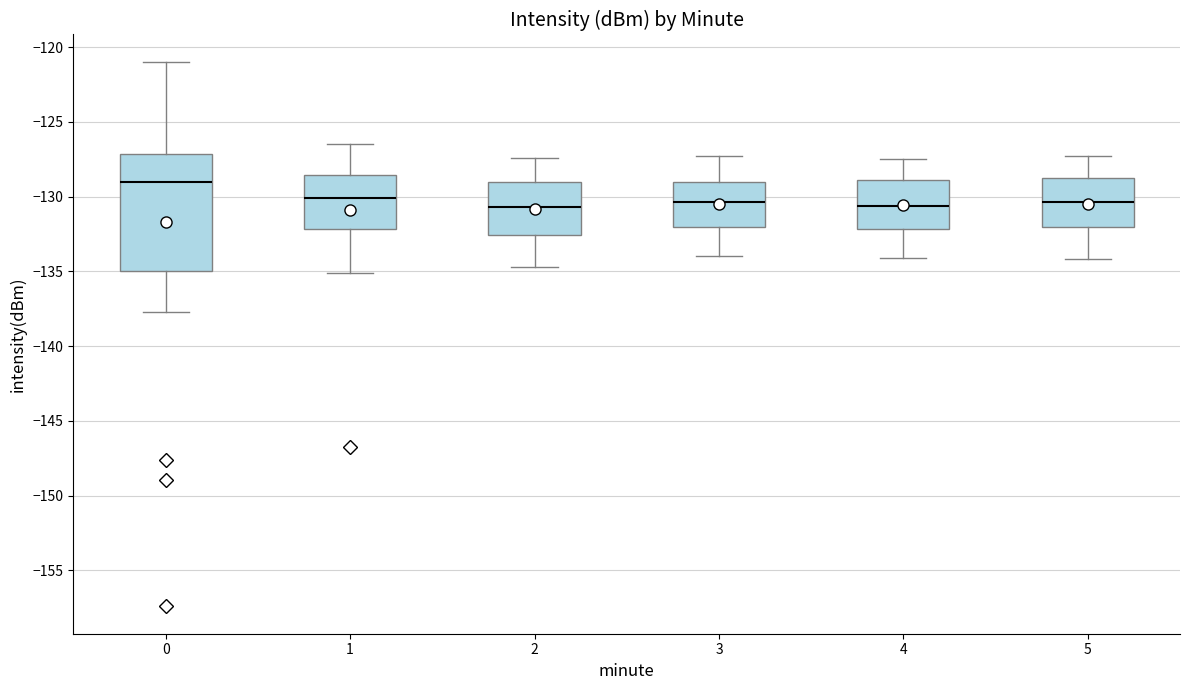

Where is the lower edge of the box at x = 1 on the y-axis? The values are not printed on the chart, so give them approximately, as read against the axis.

-132.0